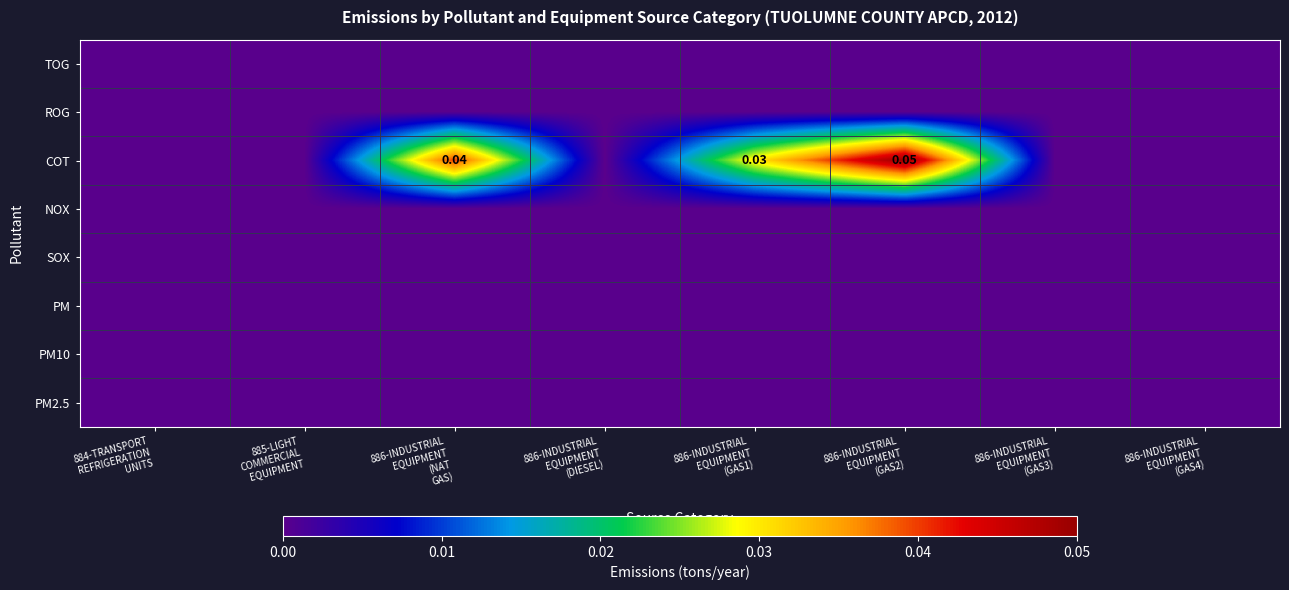

Count the number of data series in this chart.

8